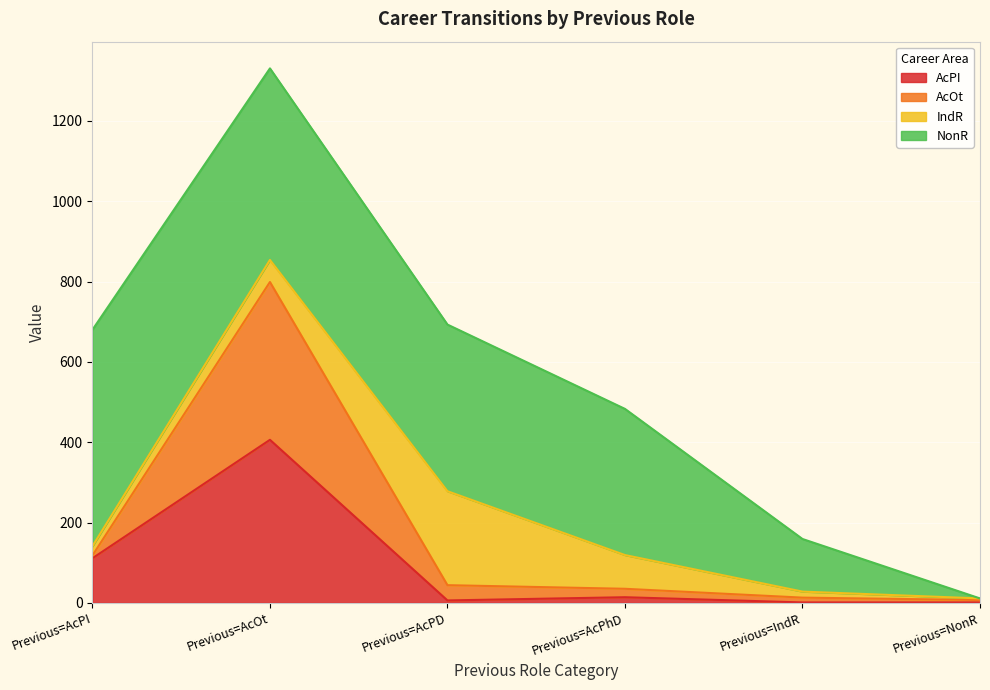

Does the chart display data point markers on the line(s)?

No